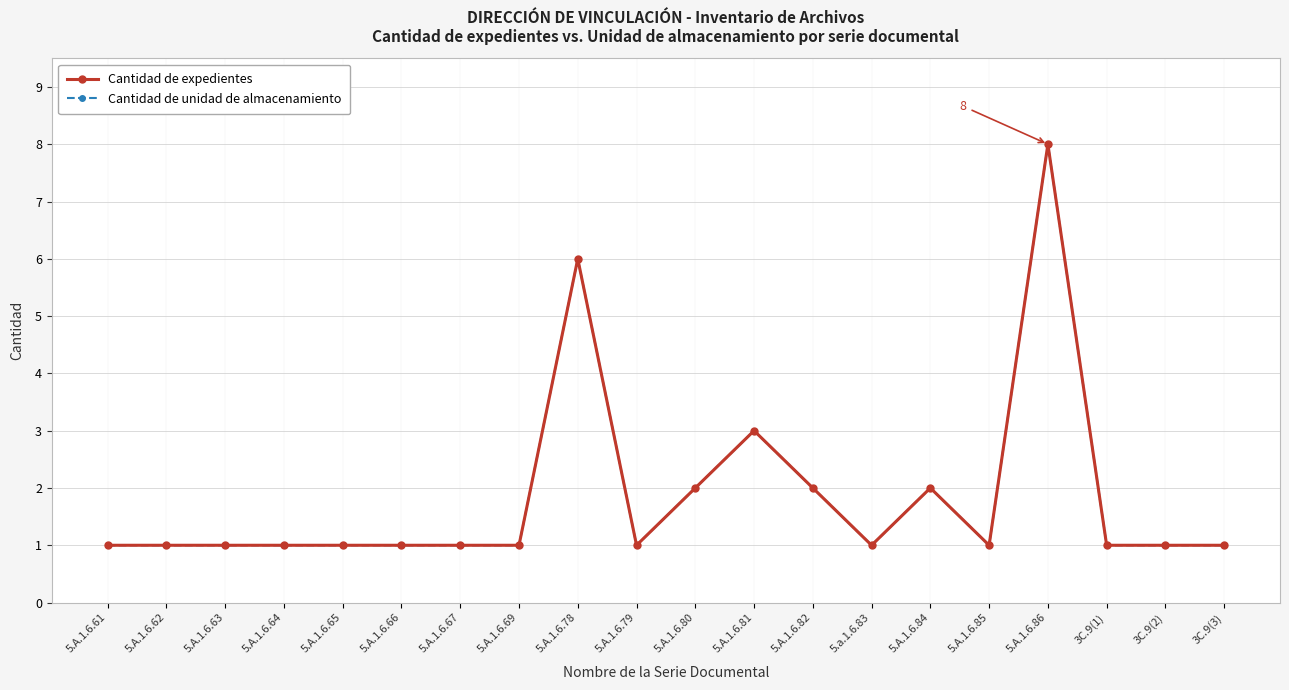

Where is the first local maximum for Cantidad de unidad de almacenamiento?

5.A.1.6.78